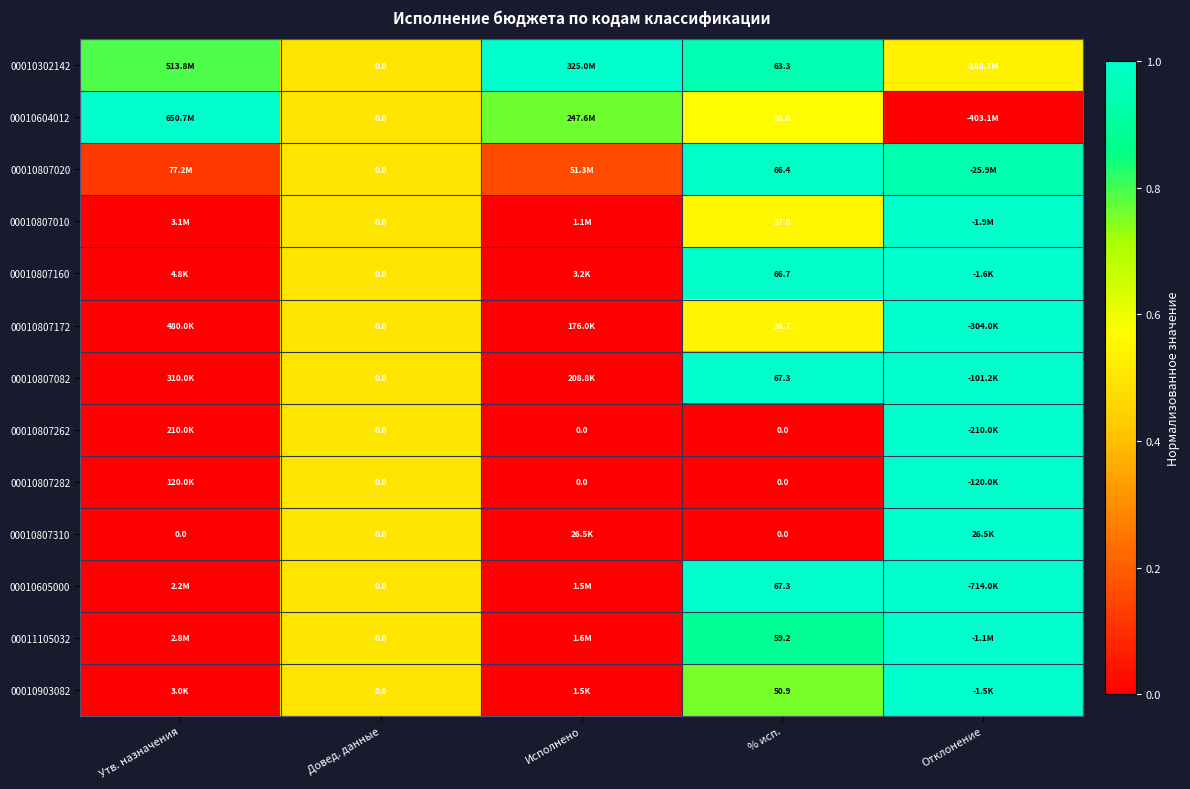

Which series has the widest spread of values?

00010604012